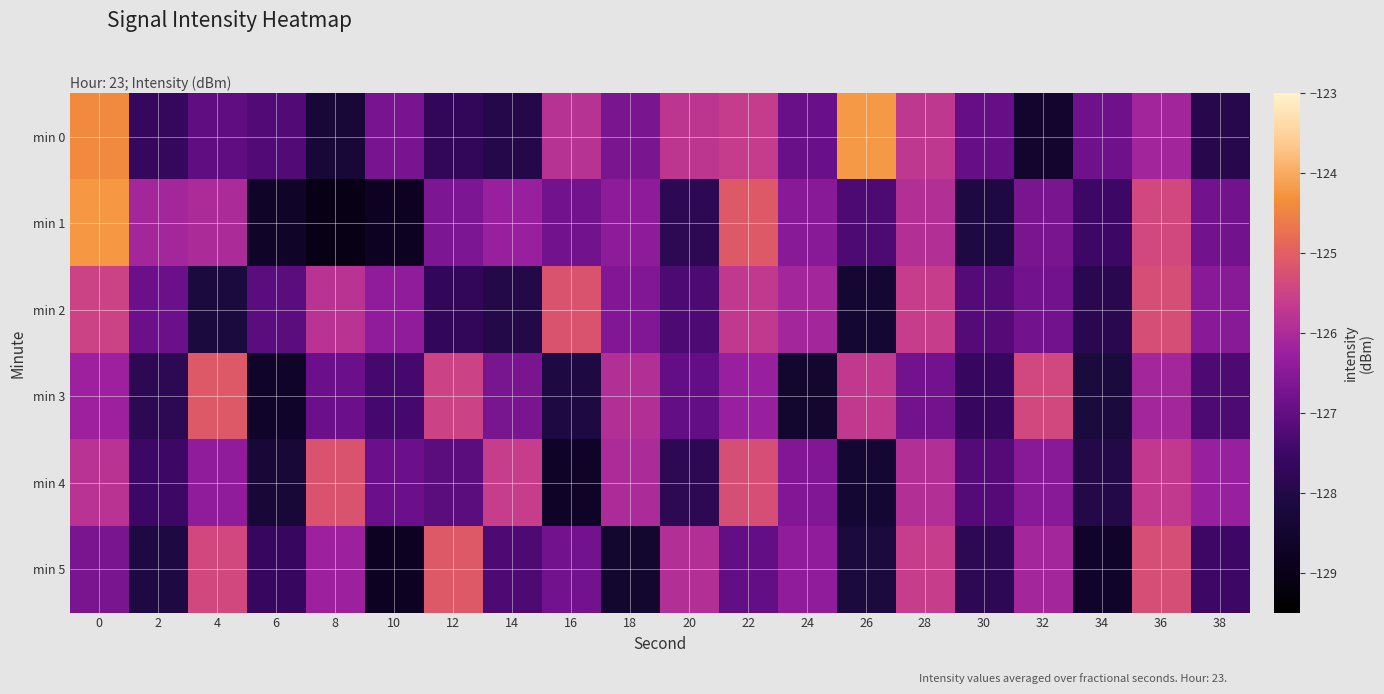

What is the greatest value displayed?

-124.2